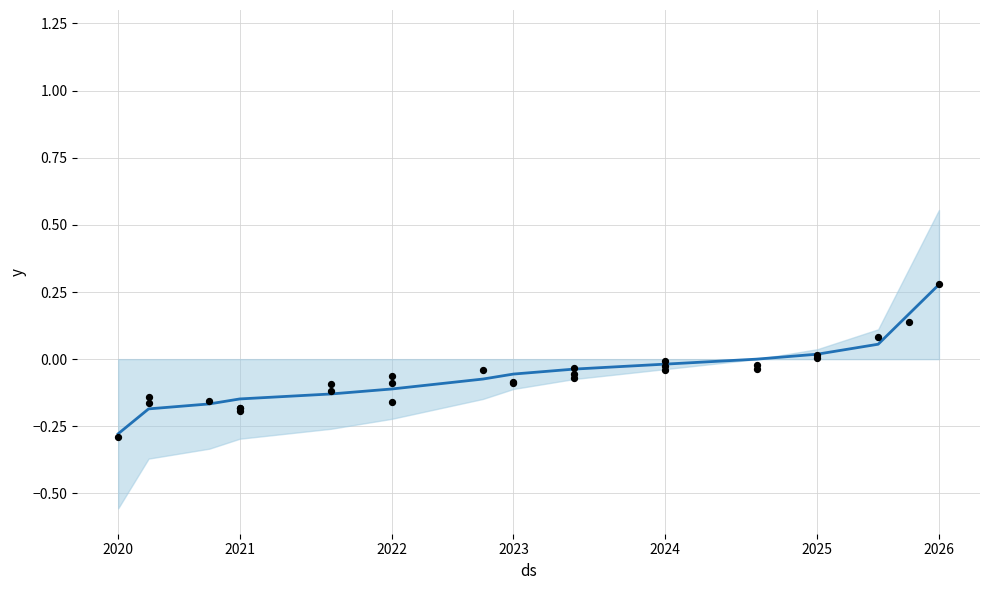

Which series reaches the minimum Y coordinate?

event_total_score